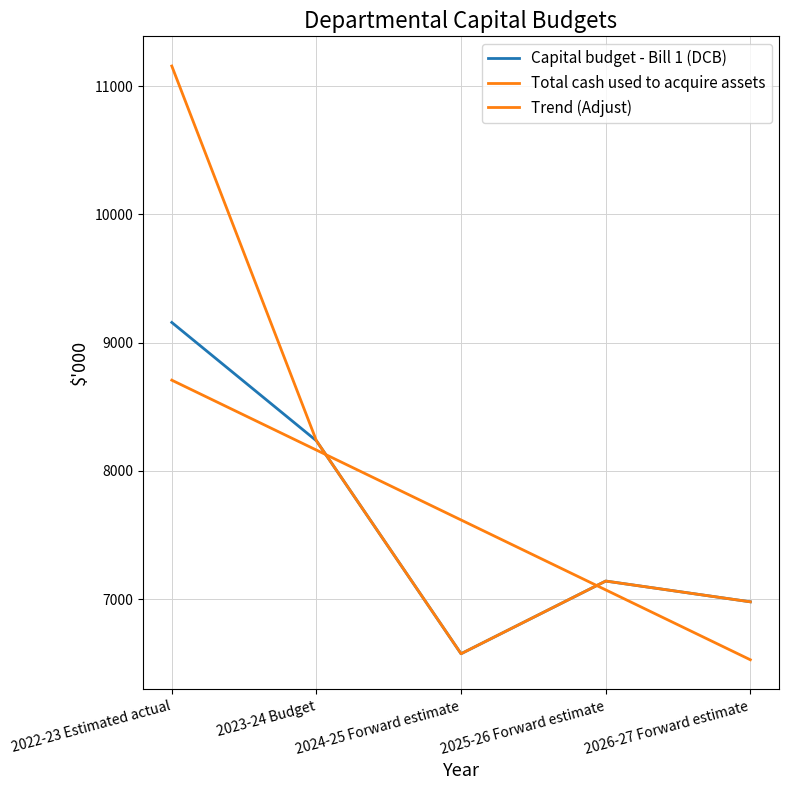

True or false: Total cash used to acquire assets and Capital budget - Bill 1 (DCB) intersect in this chart.

False